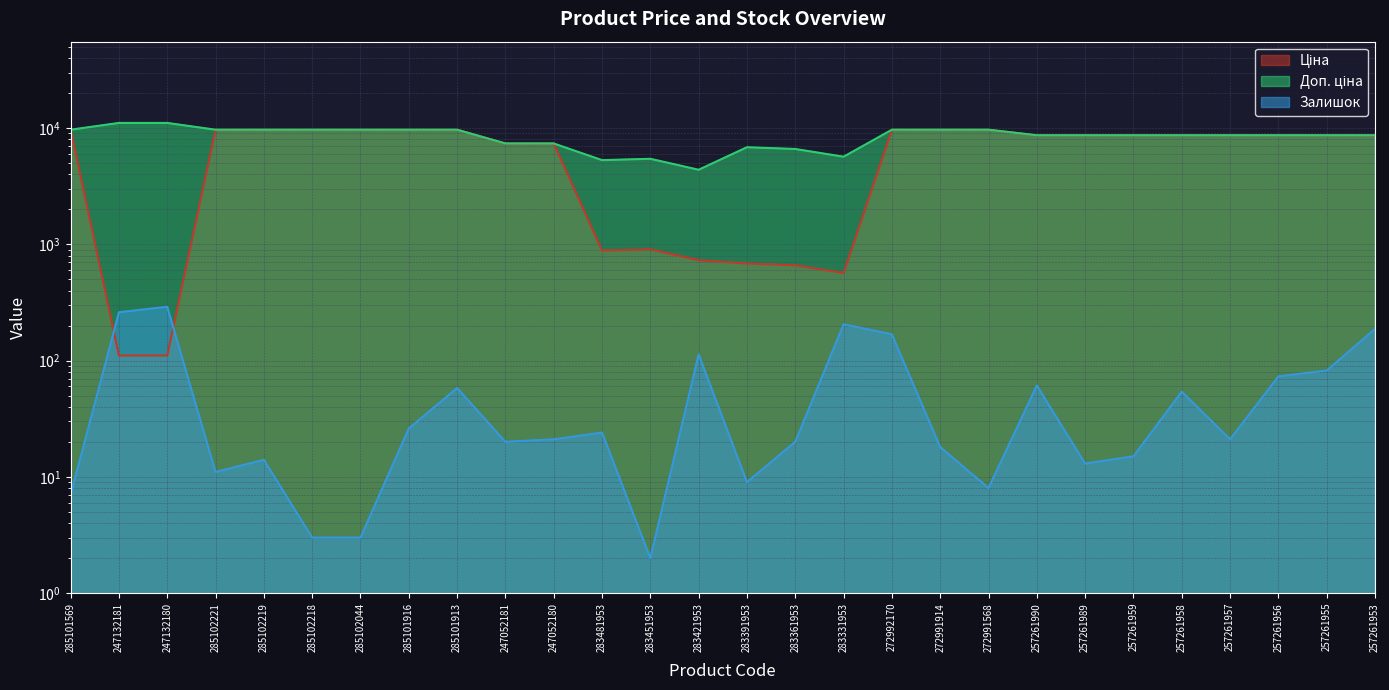

Is it true that Доп. ціна equals 9664.7 at 285101569?

True